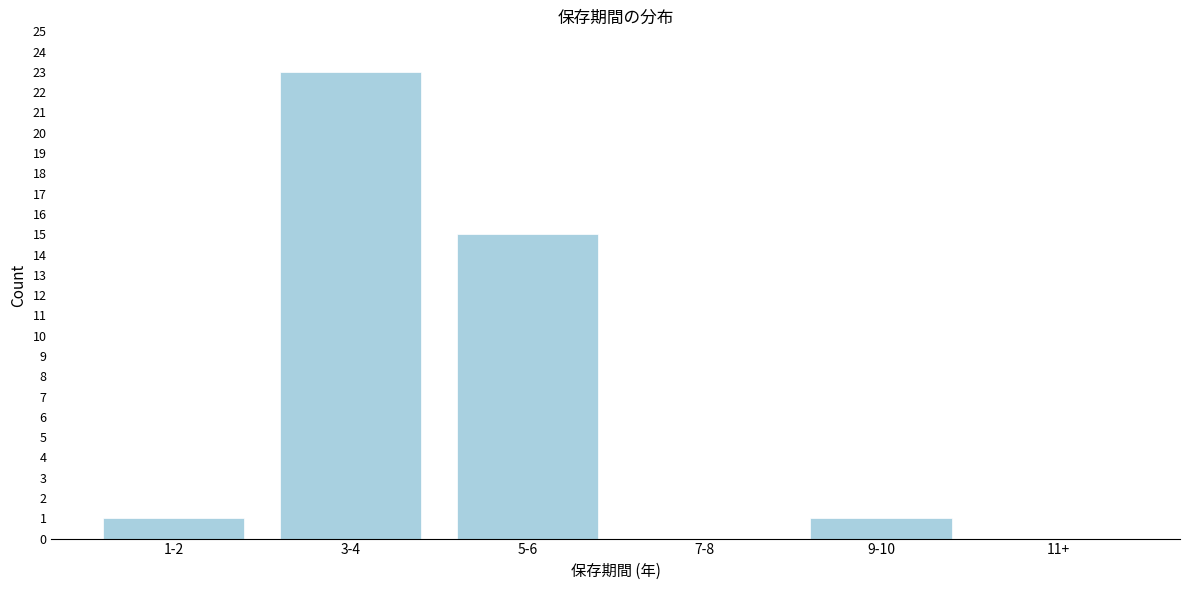

Reading left to right, what are all the values shown in this chart?

1-2=1	3-4=23	5-6=15	7-8=0	9-10=1	11+=0